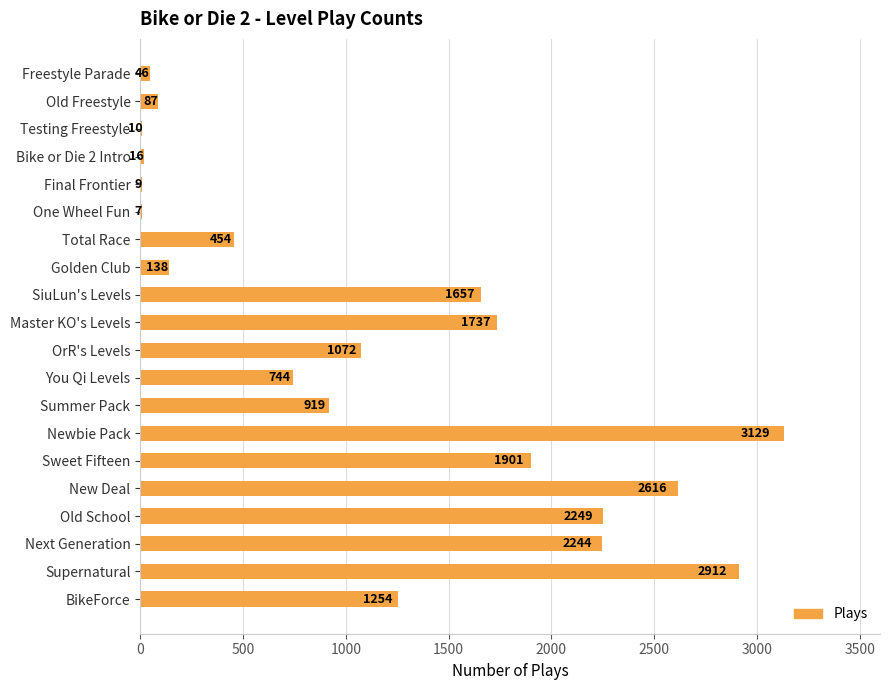

What is the sum of all values?

23201